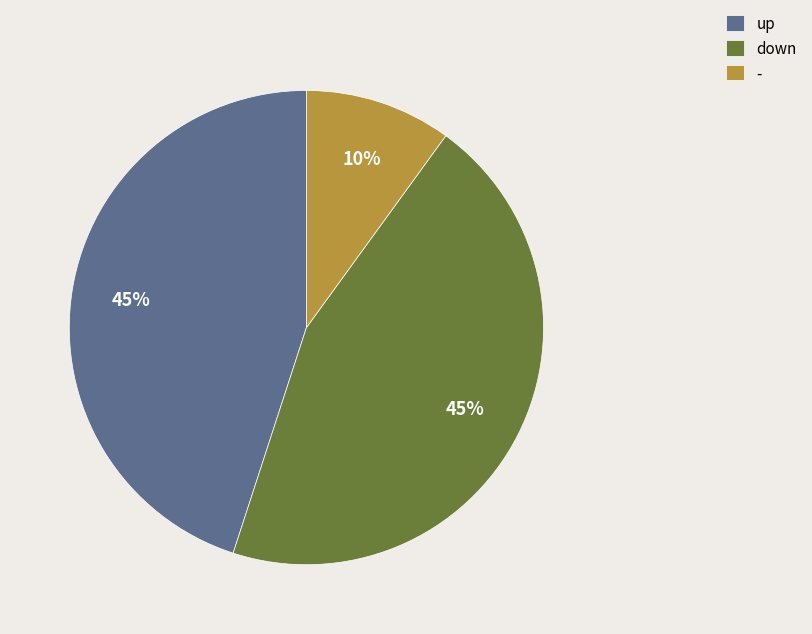

Is the sum of - and up greater than half?

Yes